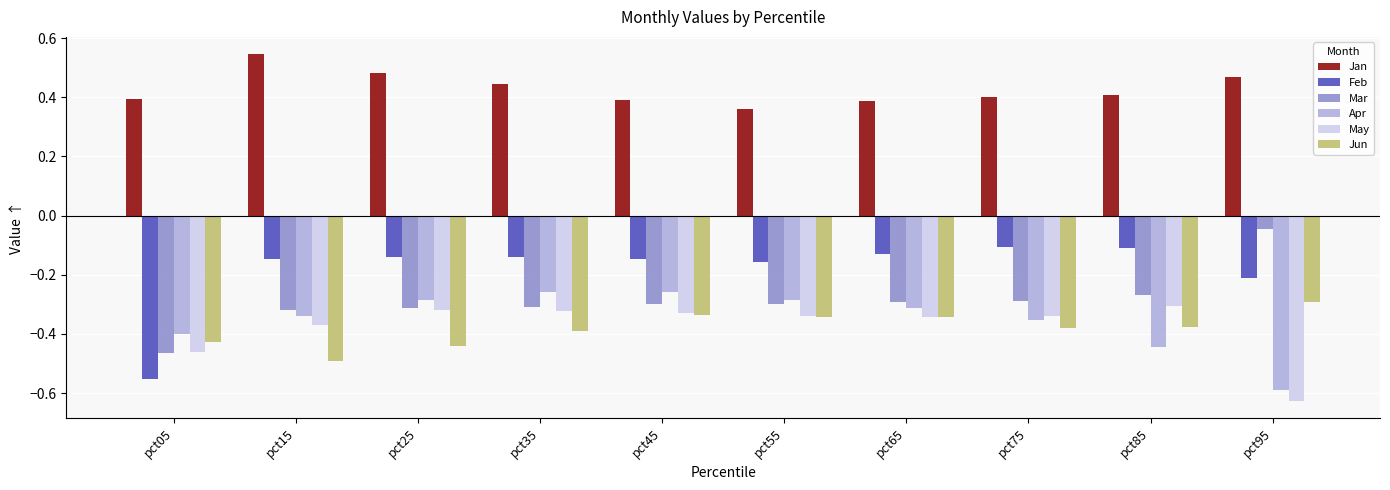

Which series has the largest range (max minus min)?

Feb